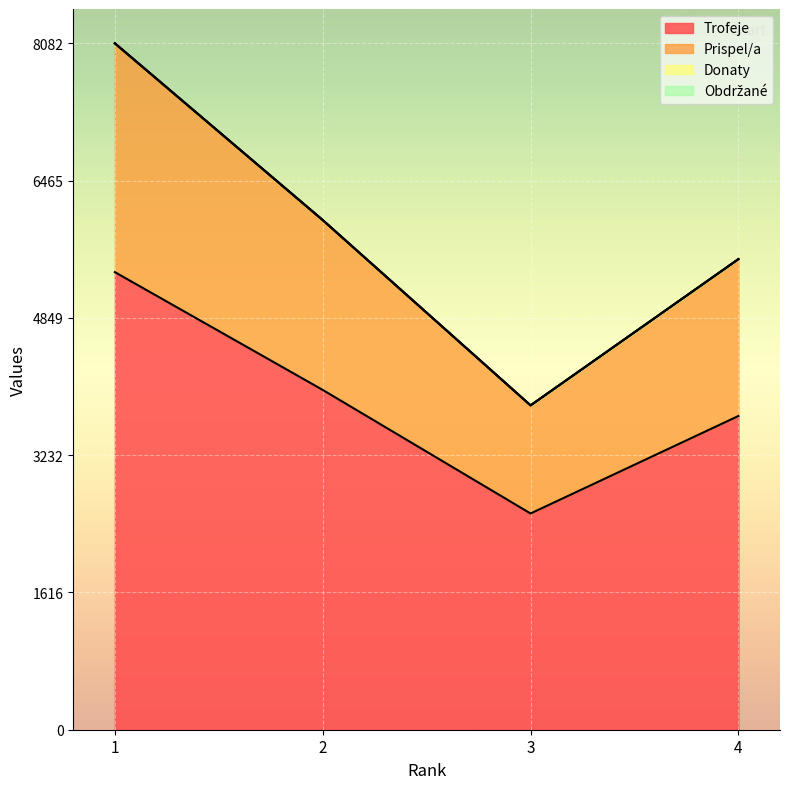

Does the chart display data point markers on the line(s)?

No